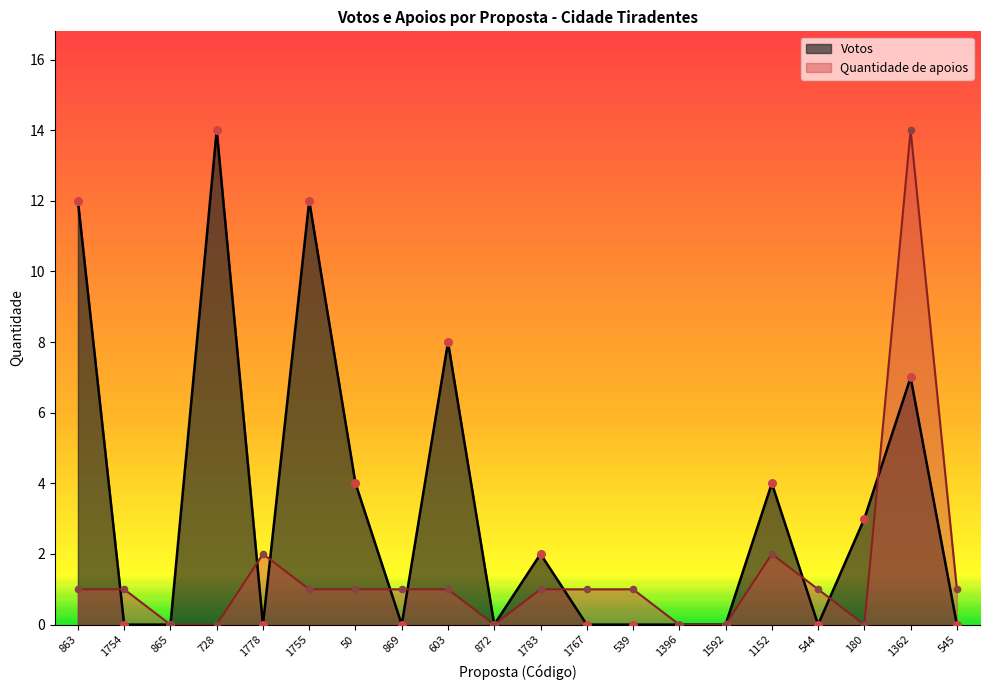

What is the total value across all series at 1754?

1